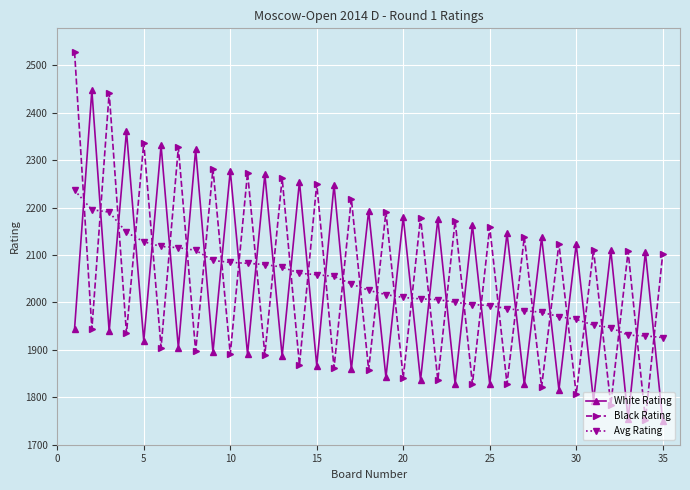

How many times do Black Rating and Avg Rating cross each other?

34